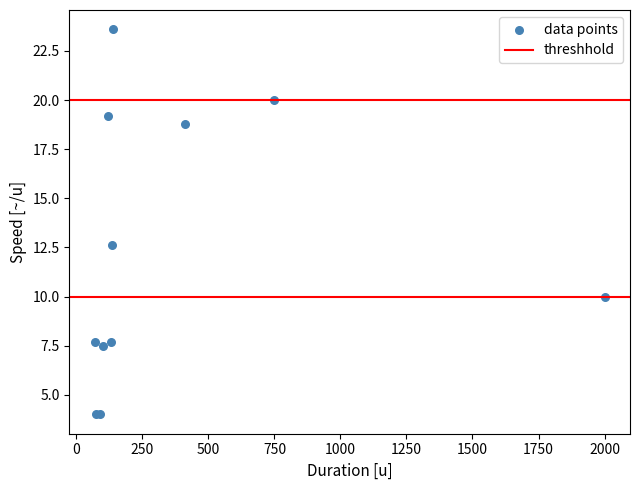

What Y value in the scatter plot is closest to 13?

12.6